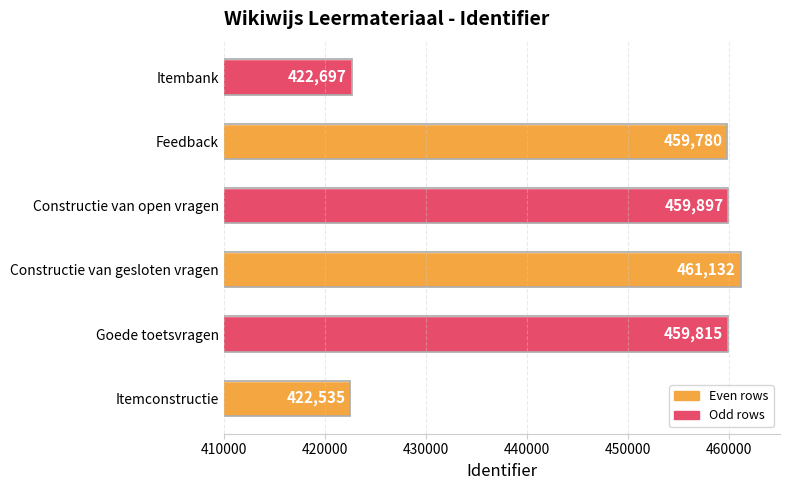

Is it true that the value at Constructie van gesloten vragen is 228624?

False